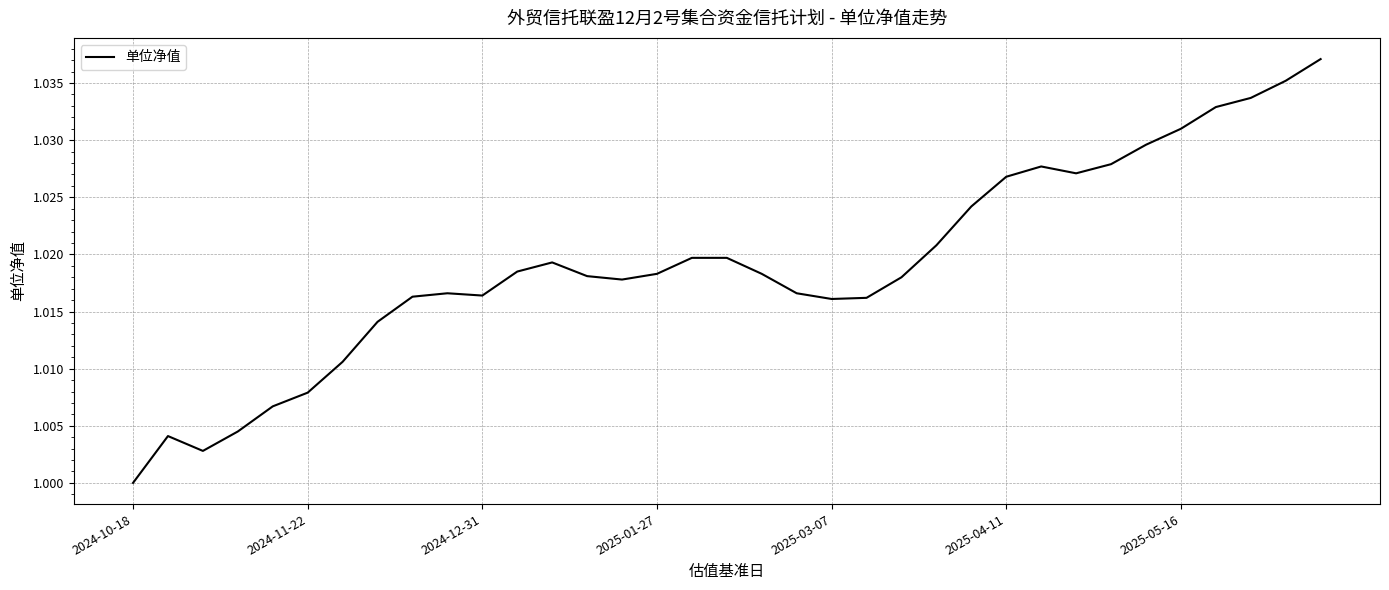

How many lines are shown in the chart?

1